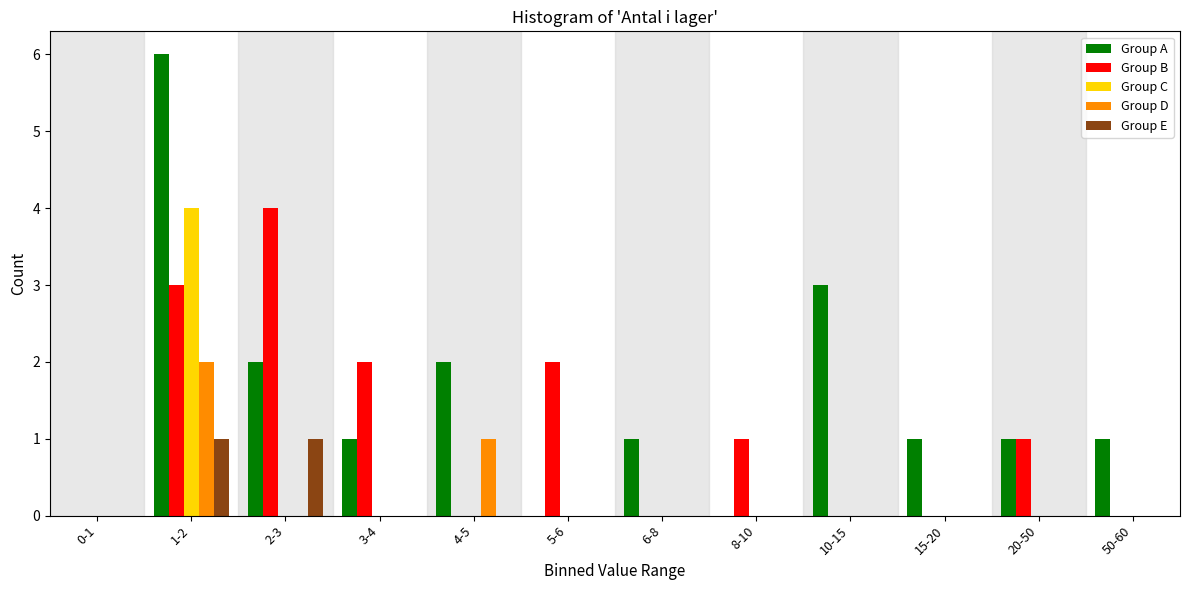

What is the sum of all Group A values?

18